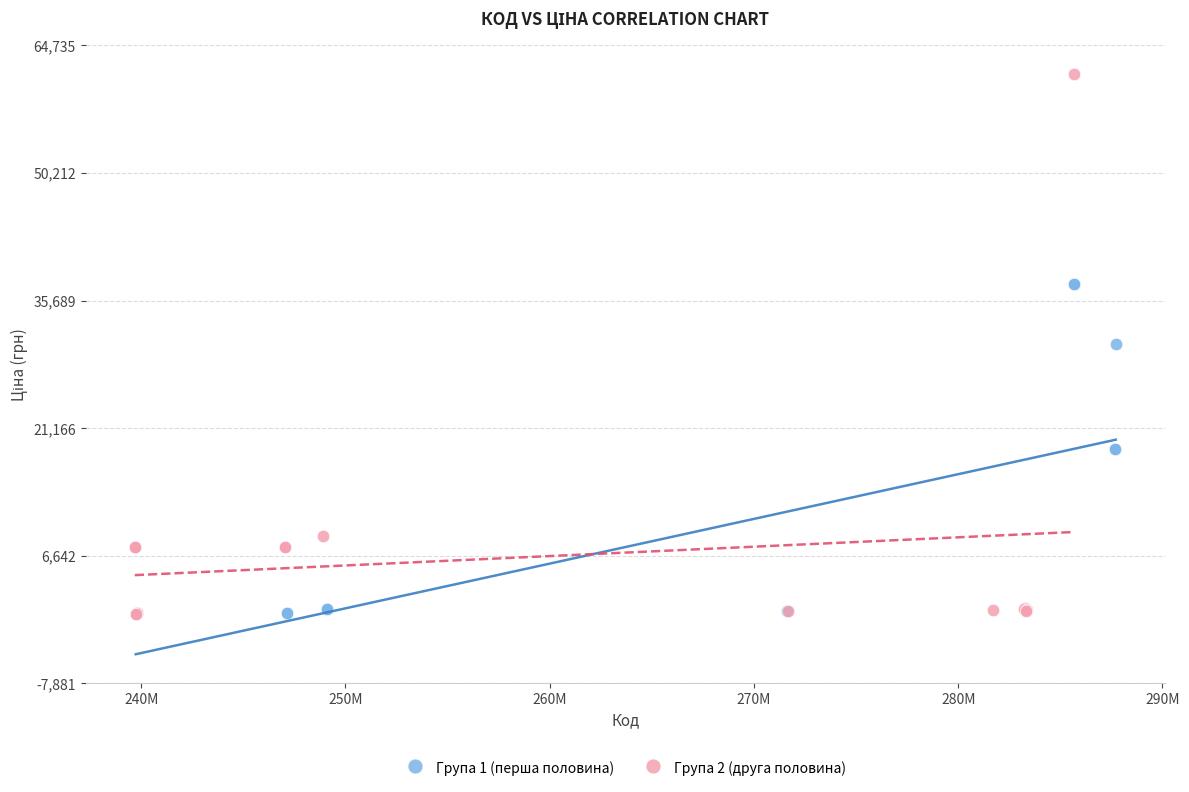

Which series has the largest Y range (max minus min)?

Група 2 (друга половина)